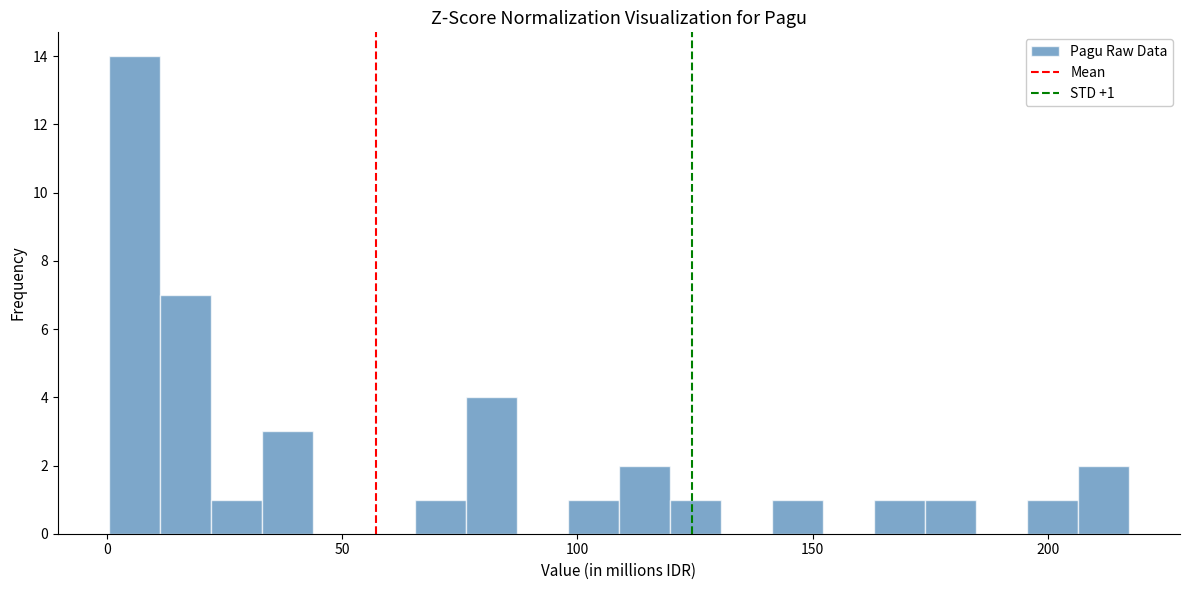

Around what value on the x-axis is the tallest bar? Give the approximate position of its centre, as read against the axis.

5